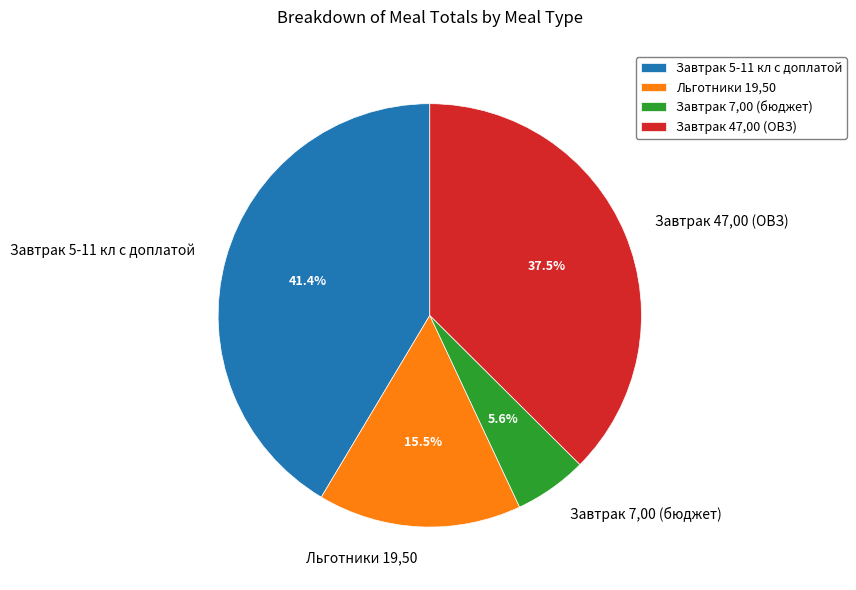

Count the number of slices in the pie.

4